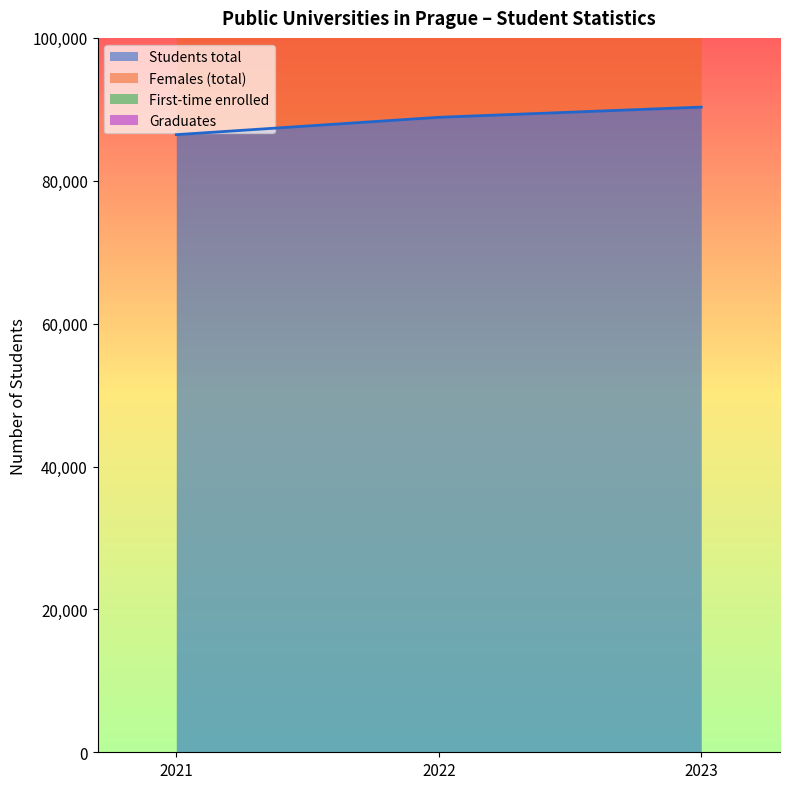

At how many categories does at least one series exceed 156089?

3